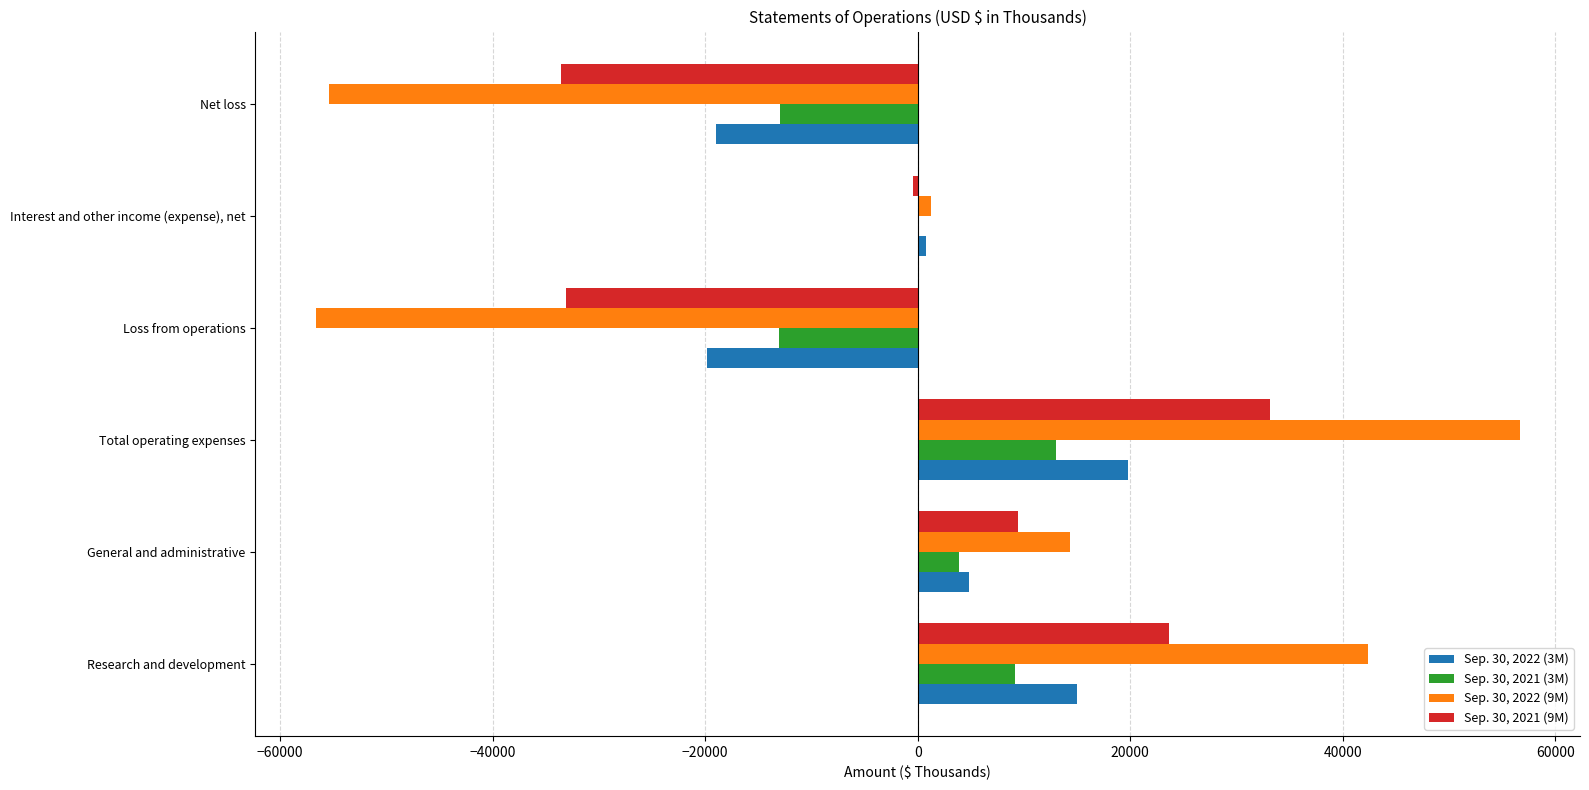

What is the maximum value shown in the chart?

56652